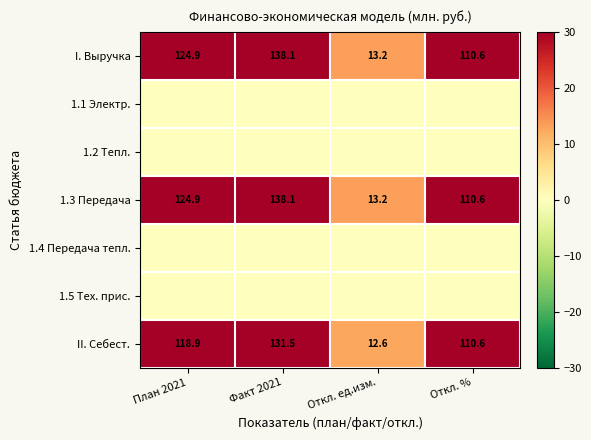

The I. Выручка series shows 138.1 at Факт 2021. True or false?

True